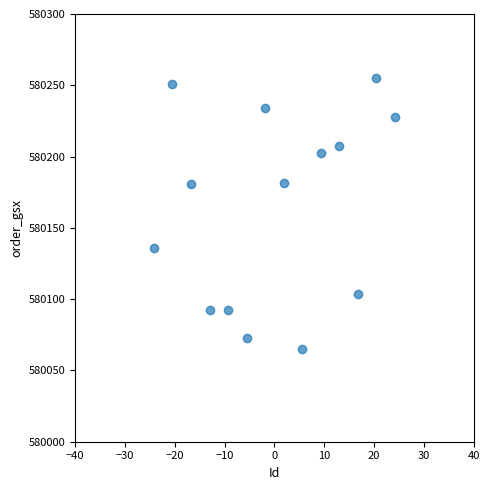

What is the range of X values (max minus min)?

48.4